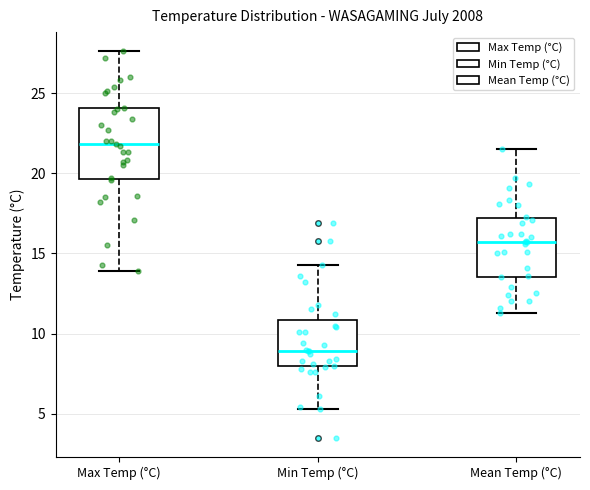

Where is the upper edge of the box for Mean Temp (°C) on the y-axis? The values are not printed on the chart, so give them approximately, as read against the axis.

17.0